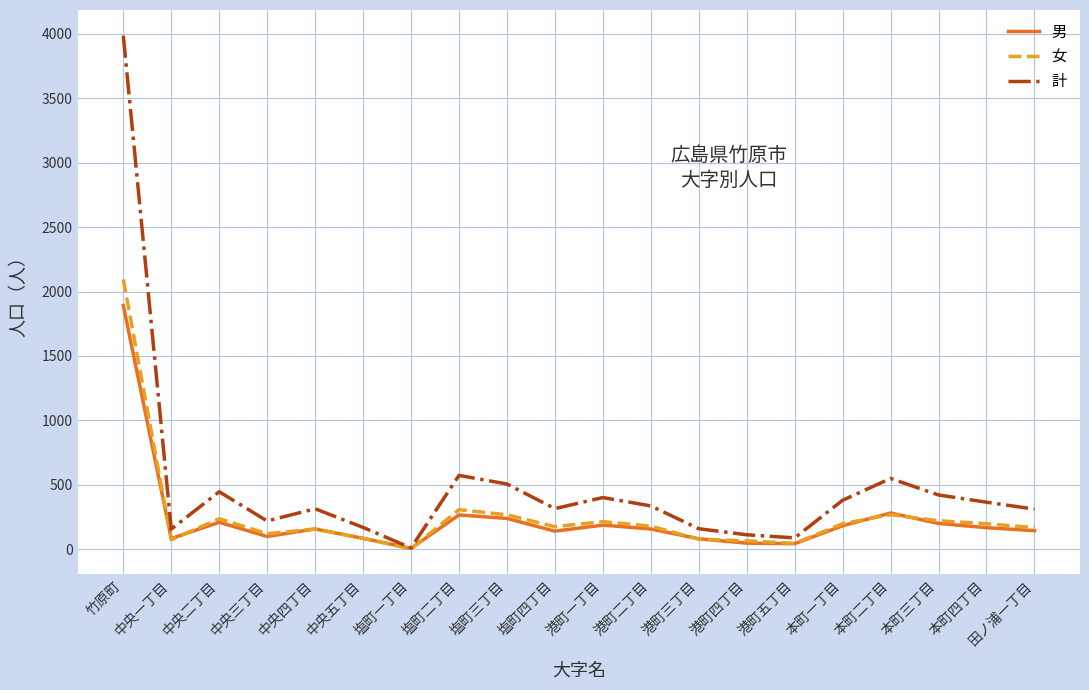

What is the sum of all 男 values?

4665